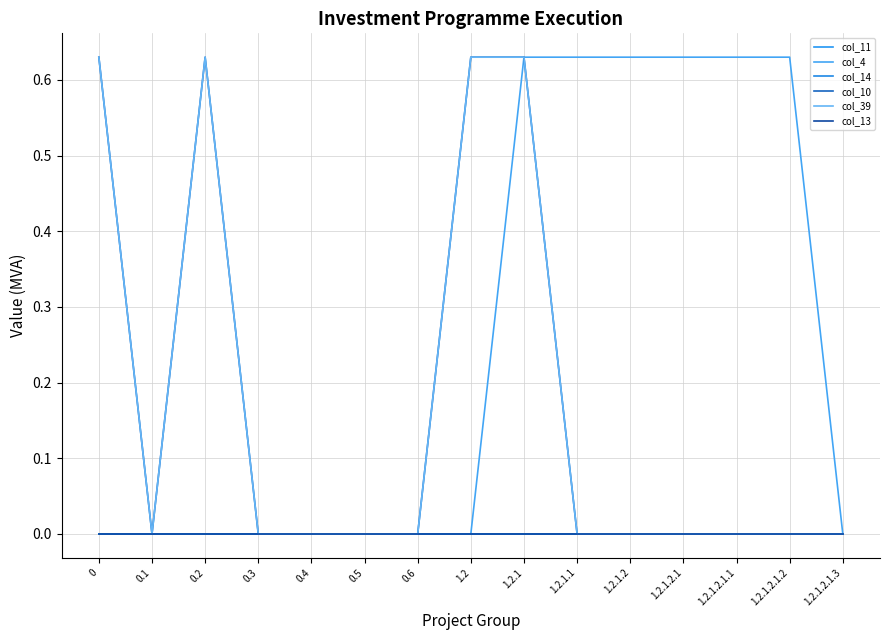

Reading left to right, transcribe all the data shown in this chart.

col_11: 0.0	0.0	0.0	0.0	0.0	0.0	0.0	0.0	0.0	0.0	0.0	0.0	0.0	0.0	0.0
col_4: 0.0	0.0	0.0	0.0	0.0	0.0	0.0	0.0	0.6	0.6	0.6	0.6	0.6	0.6	0.0
col_14: 0.0	0.0	0.0	0.0	0.0	0.0	0.0	0.0	0.0	0.0	0.0	0.0	0.0	0.0	0.0
col_10: 0.6	0.0	0.6	0.0	0.0	0.0	0.0	0.6	0.6	0.0	0.0	0.0	0.0	0.0	0.0
col_39: 0.6	0.0	0.6	0.0	0.0	0.0	0.0	0.6	0.6	0.0	0.0	0.0	0.0	0.0	0.0
col_13: 0.0	0.0	0.0	0.0	0.0	0.0	0.0	0.0	0.0	0.0	0.0	0.0	0.0	0.0	0.0